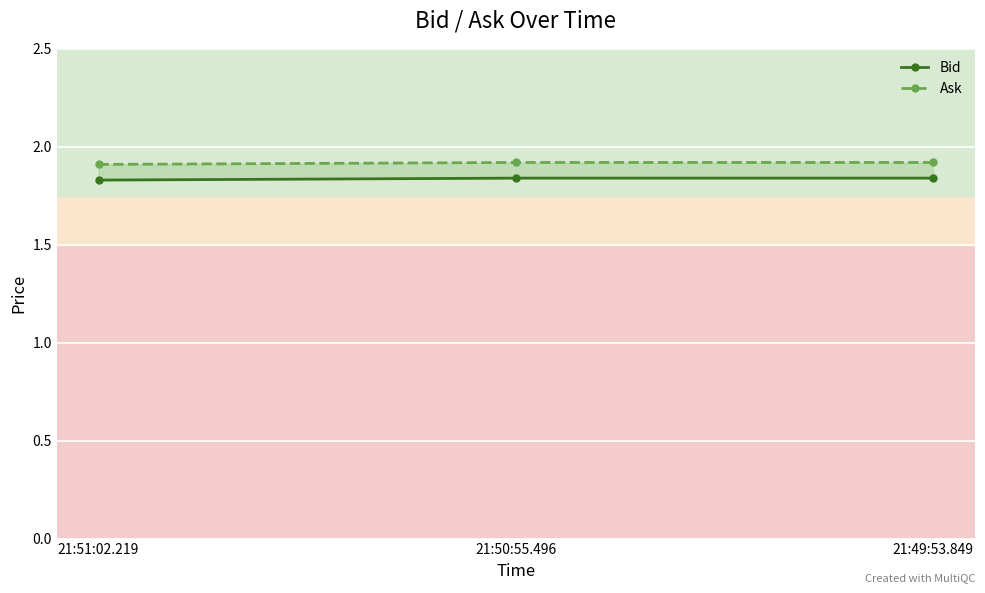

Rank the series at 21:51:02.219 from highest to lowest value.

Ask, Bid